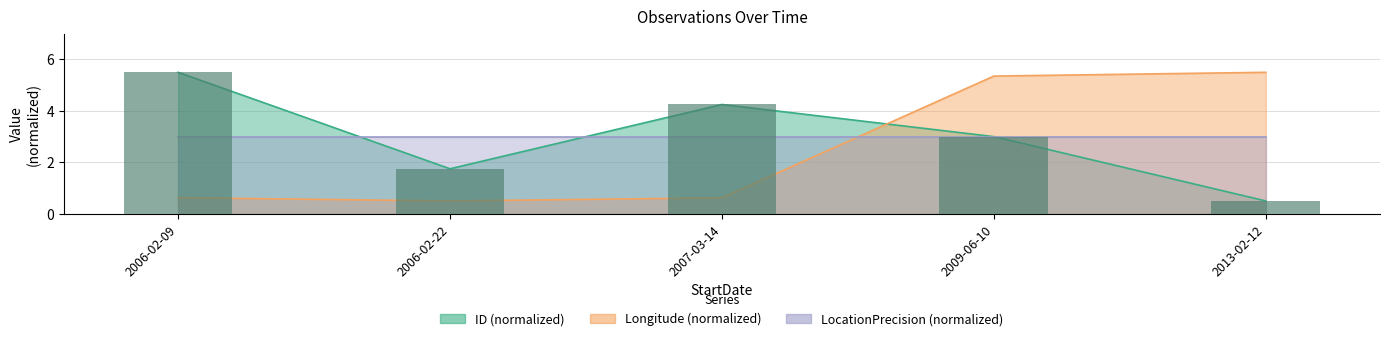

What is the label of the 2nd bar from the left?

2006-02-22